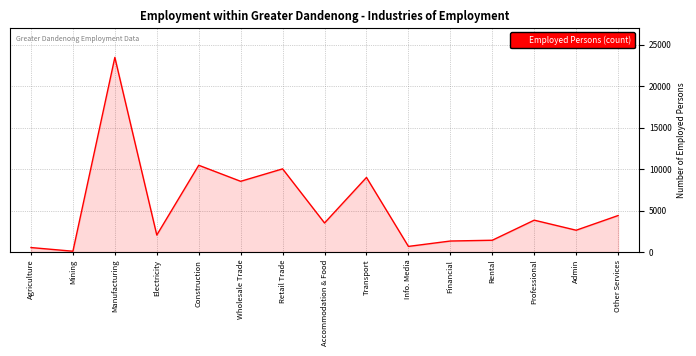

Where is the first local minimum?

Mining